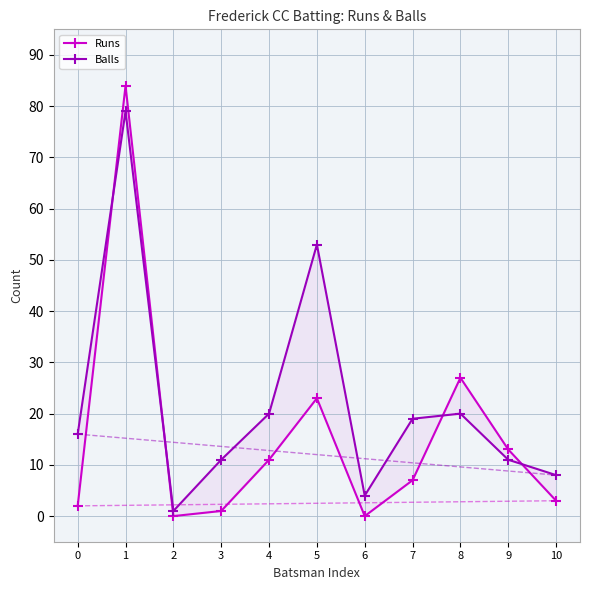

What are all the series names shown in the legend?

Runs, Balls